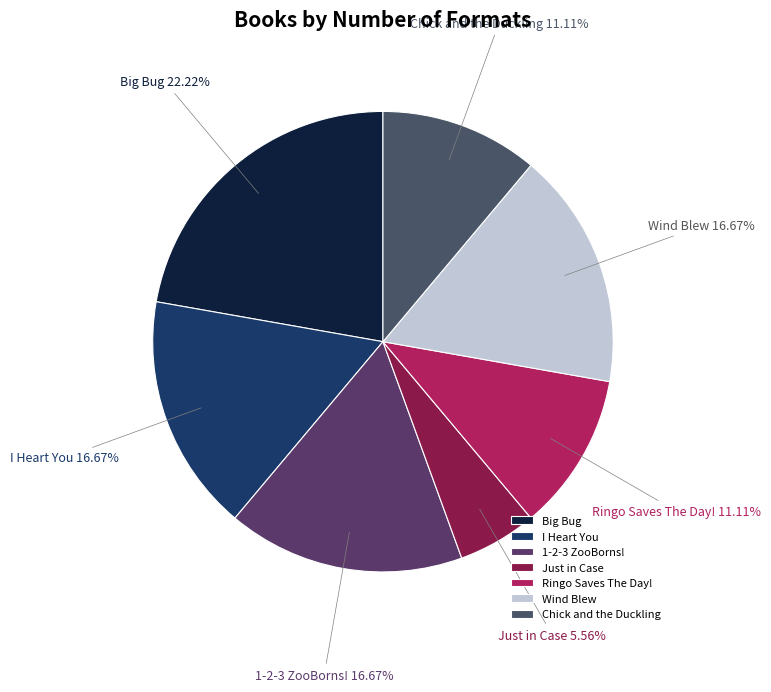

What is the largest slice in the pie chart?

Big Bug